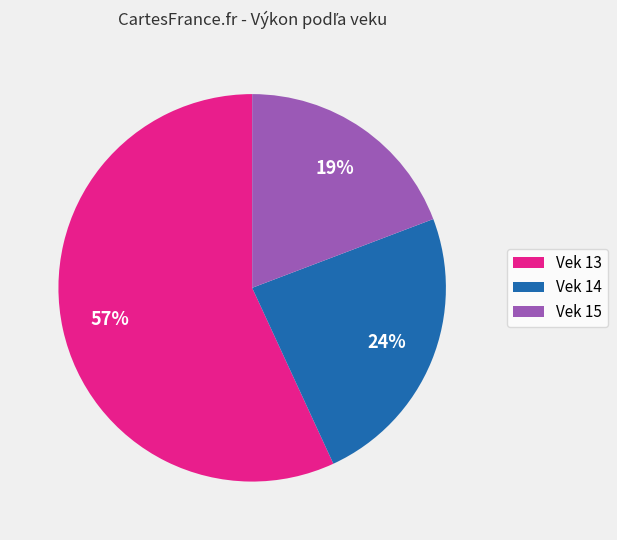

Is Vek 14 the majority of the pie?

No